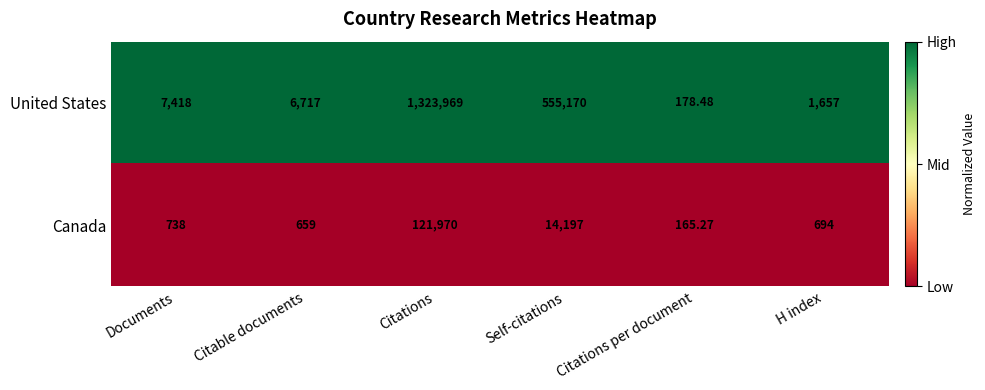

At which category does the chart reach its minimum across all series?

Citations per document